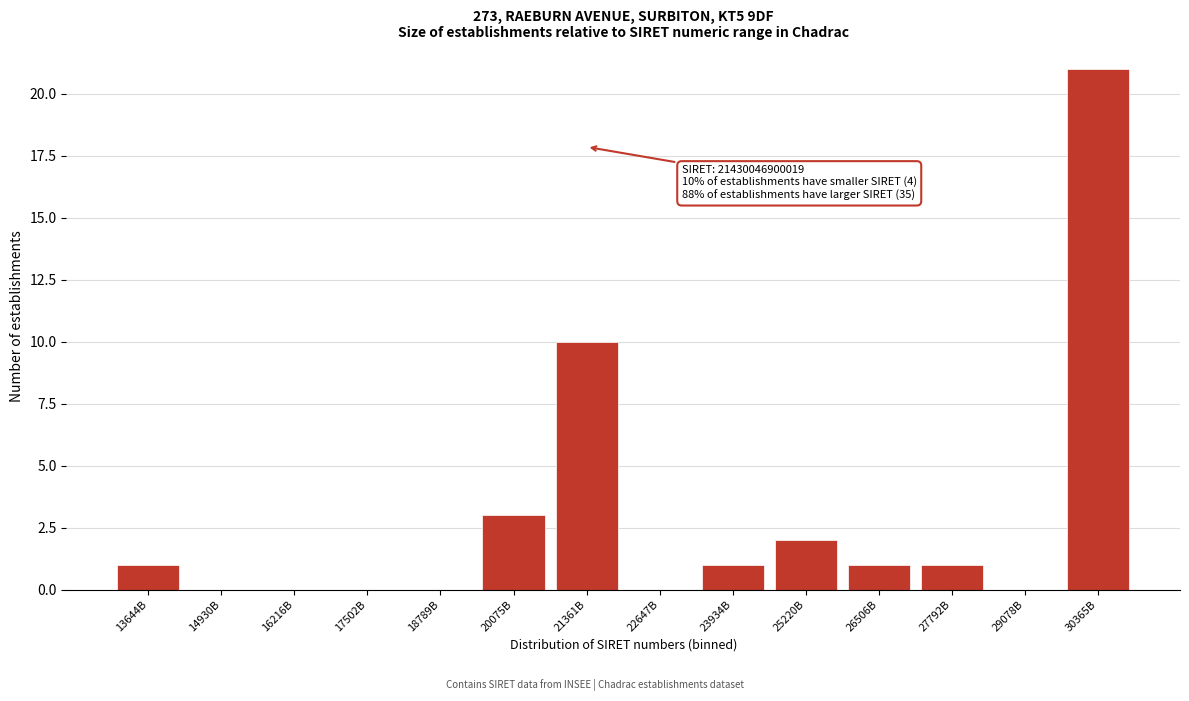

Reading left to right, extract all data points from this chart.

13644B=1	14930B=0	16216B=0	17502B=0	18789B=0	20075B=3	21361B=10	22647B=0	23934B=1	25220B=2	26506B=1	27792B=1	29078B=0	30365B=21